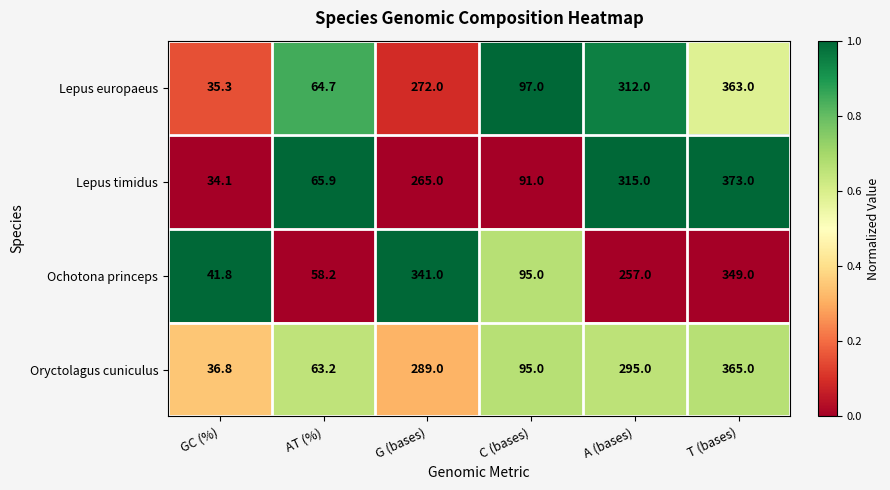

Reading left to right, extract all data points from this chart.

Lepus europaeus: 35.3	64.7	272.0	97.0	312.0	363.0
Lepus timidus: 34.1	65.9	265.0	91.0	315.0	373.0
Ochotona princeps: 41.8	58.2	341.0	95.0	257.0	349.0
Oryctolagus cuniculus: 36.8	63.2	289.0	95.0	295.0	365.0